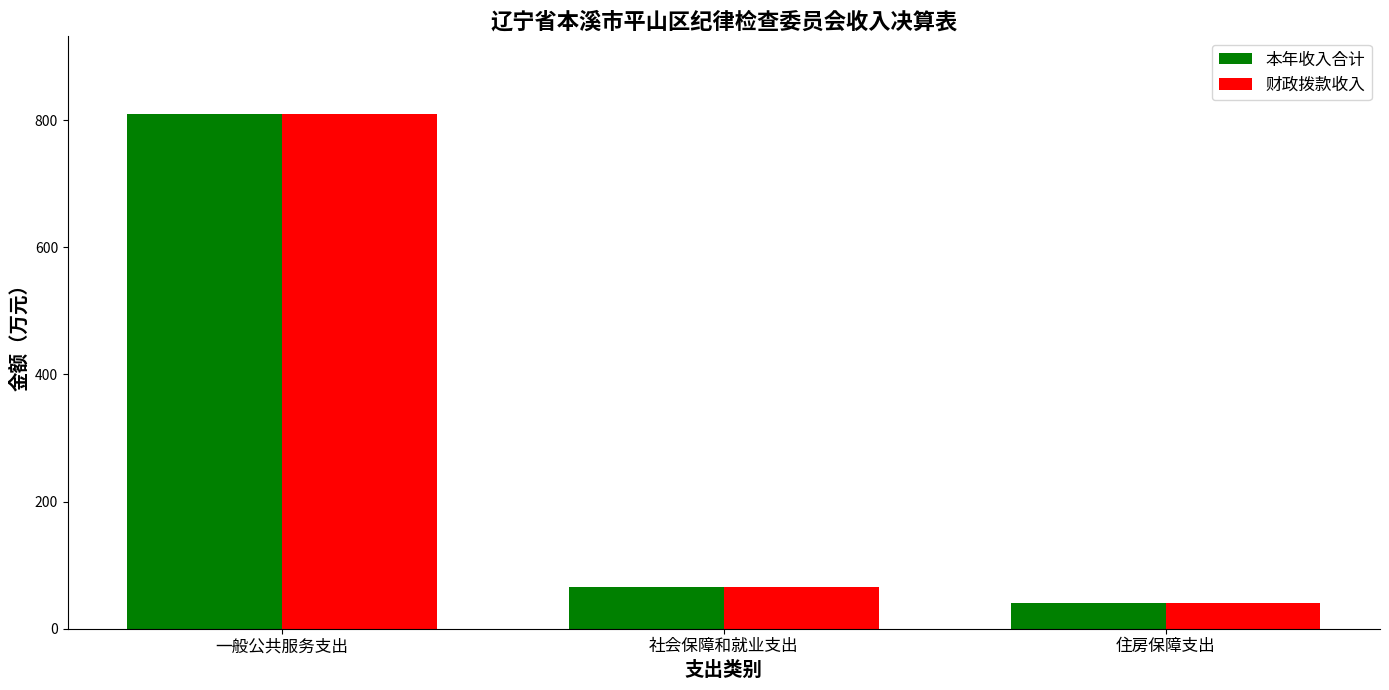

How many bars are there in each group?

2